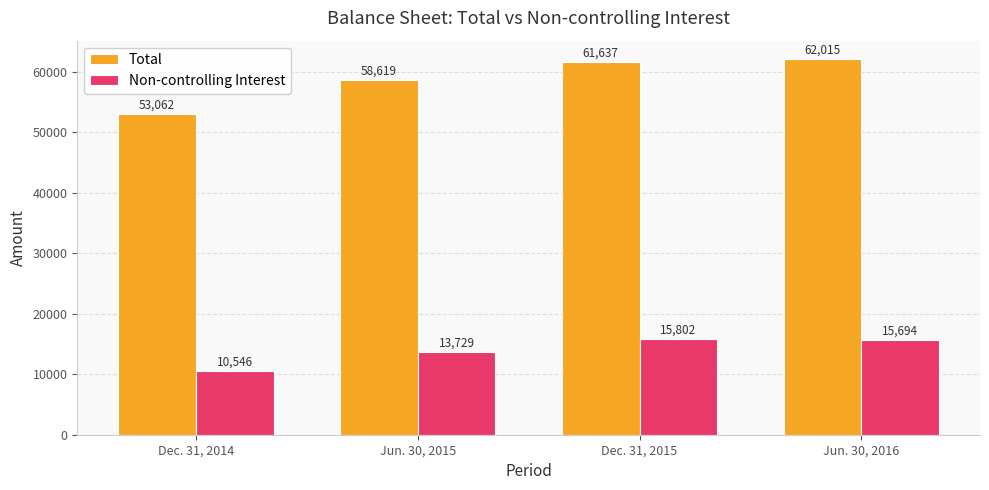

Reading left to right, extract all data points from this chart.

Total: 53062	58619	61637	62015
Non-controlling Interest: 10546	13729	15802	15694